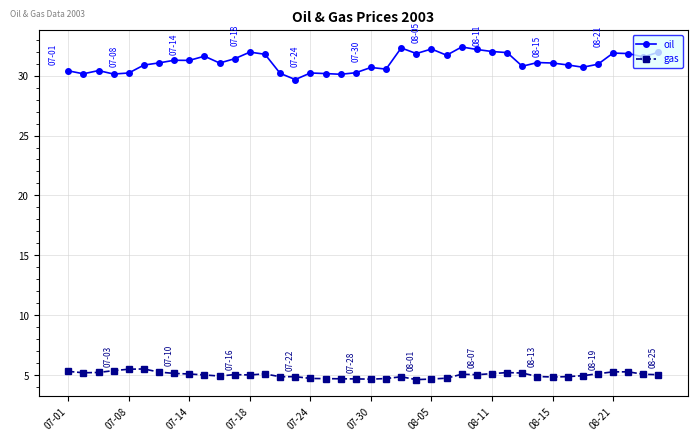

True or false: oil has more than 1 interior local peaks.

True